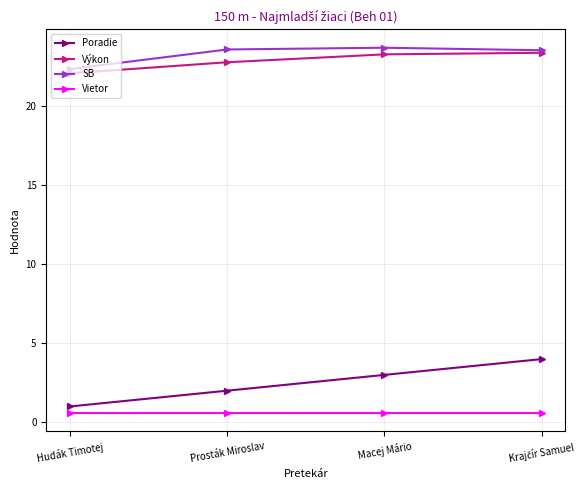

Which series has the widest spread of values?

Poradie